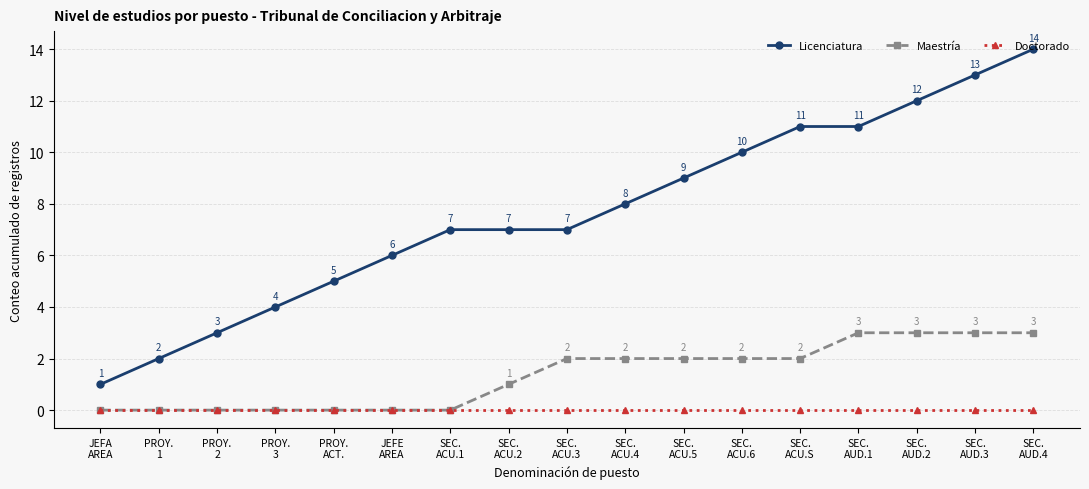

Where is Maestría nearest to the value 1?

SEC.
ACU.2